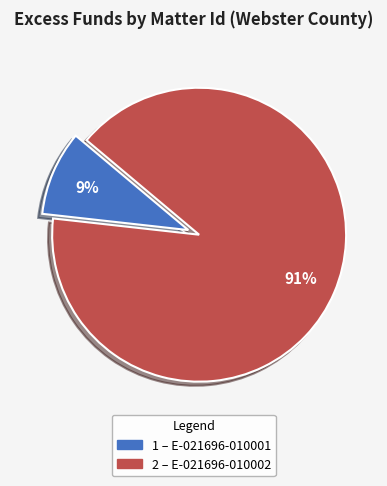

Is there a majority slice in this chart?

Yes